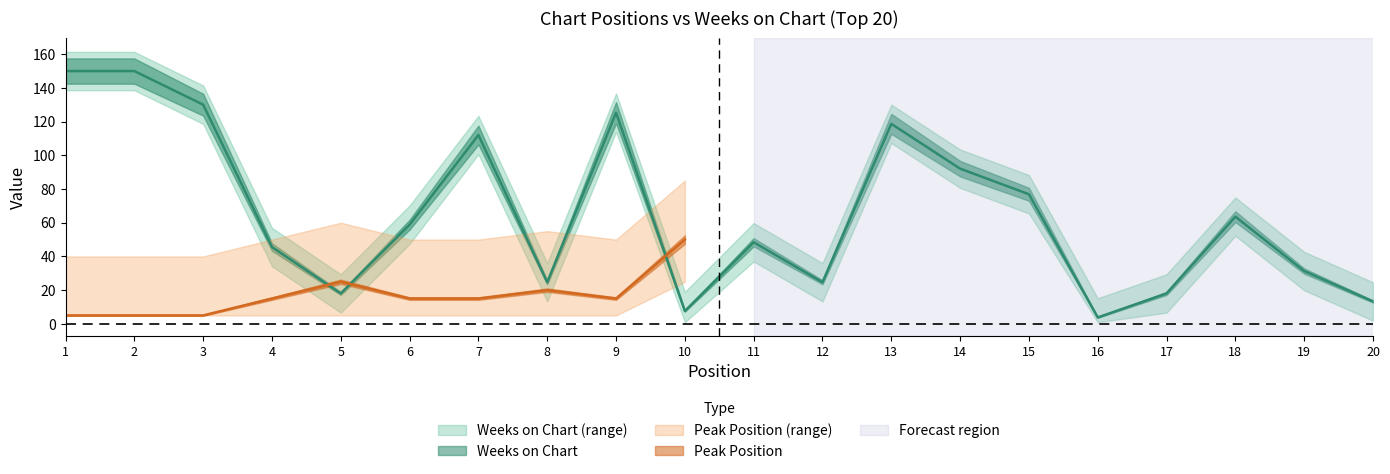

Does the chart have visible grid lines?

No